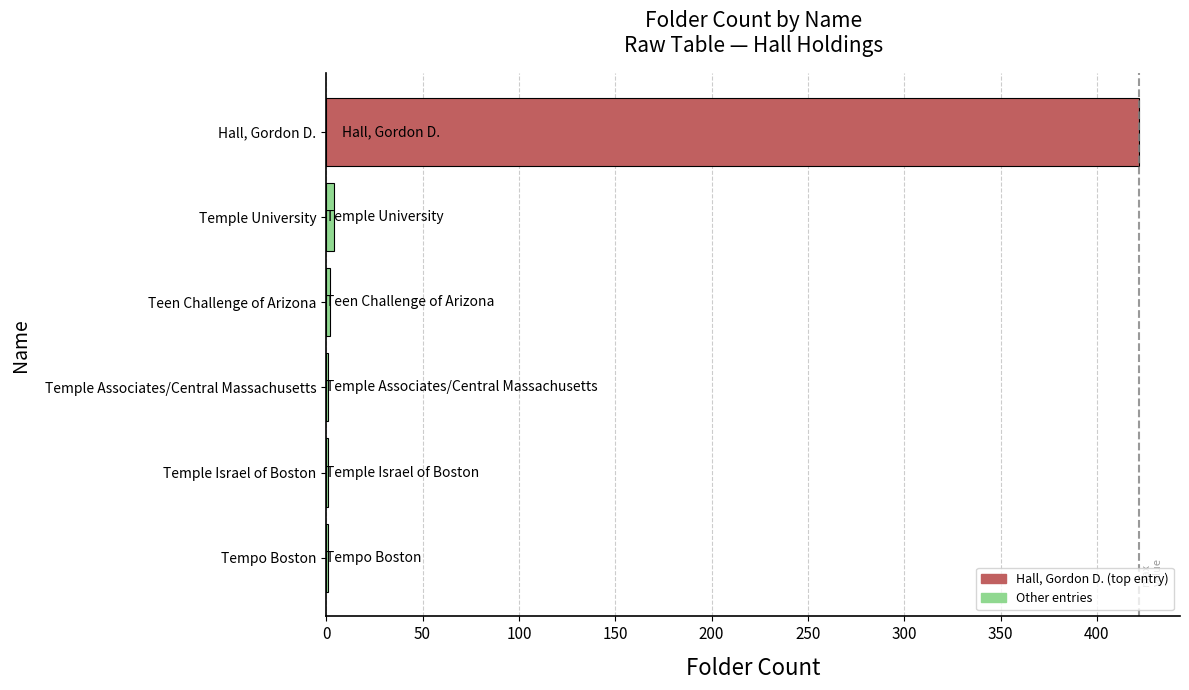

What is the sum of all values?

431